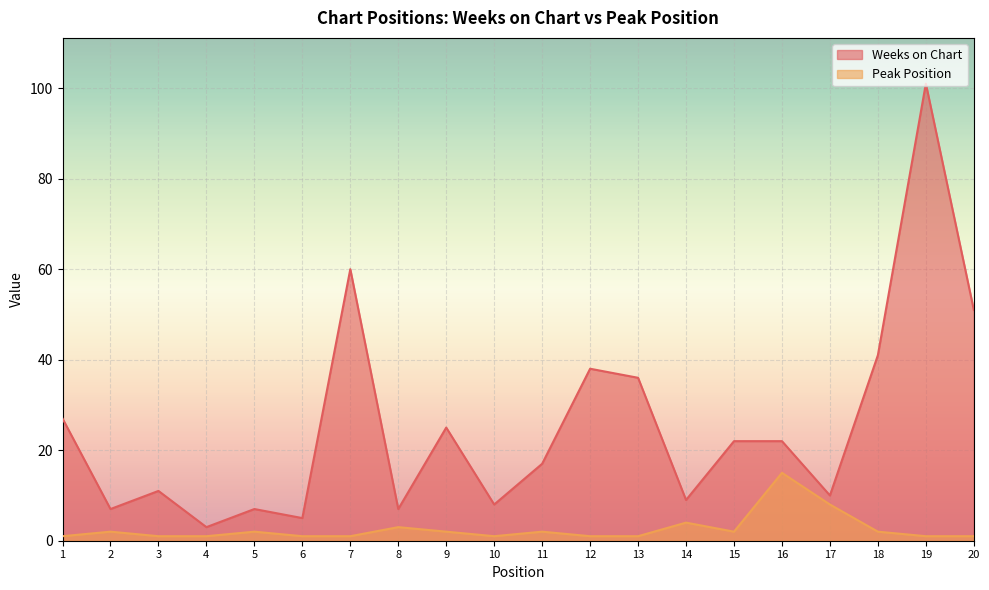

What is the total value across all series at 16?

37